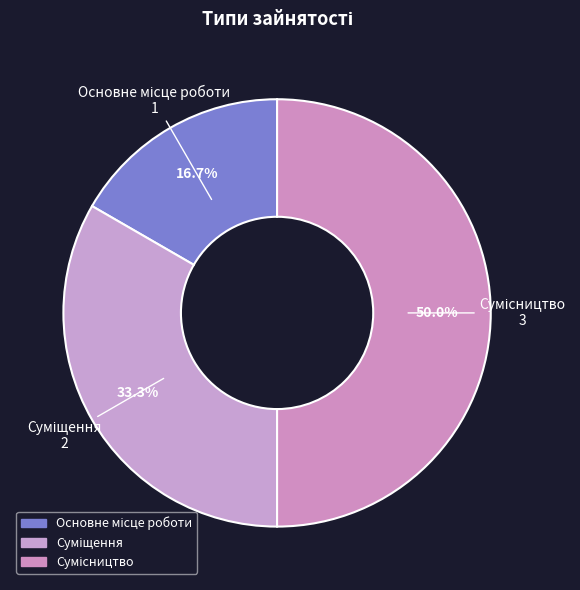

Rank the categories by value from lowest to highest.

Основне місце роботи, Суміщення, Сумісництво